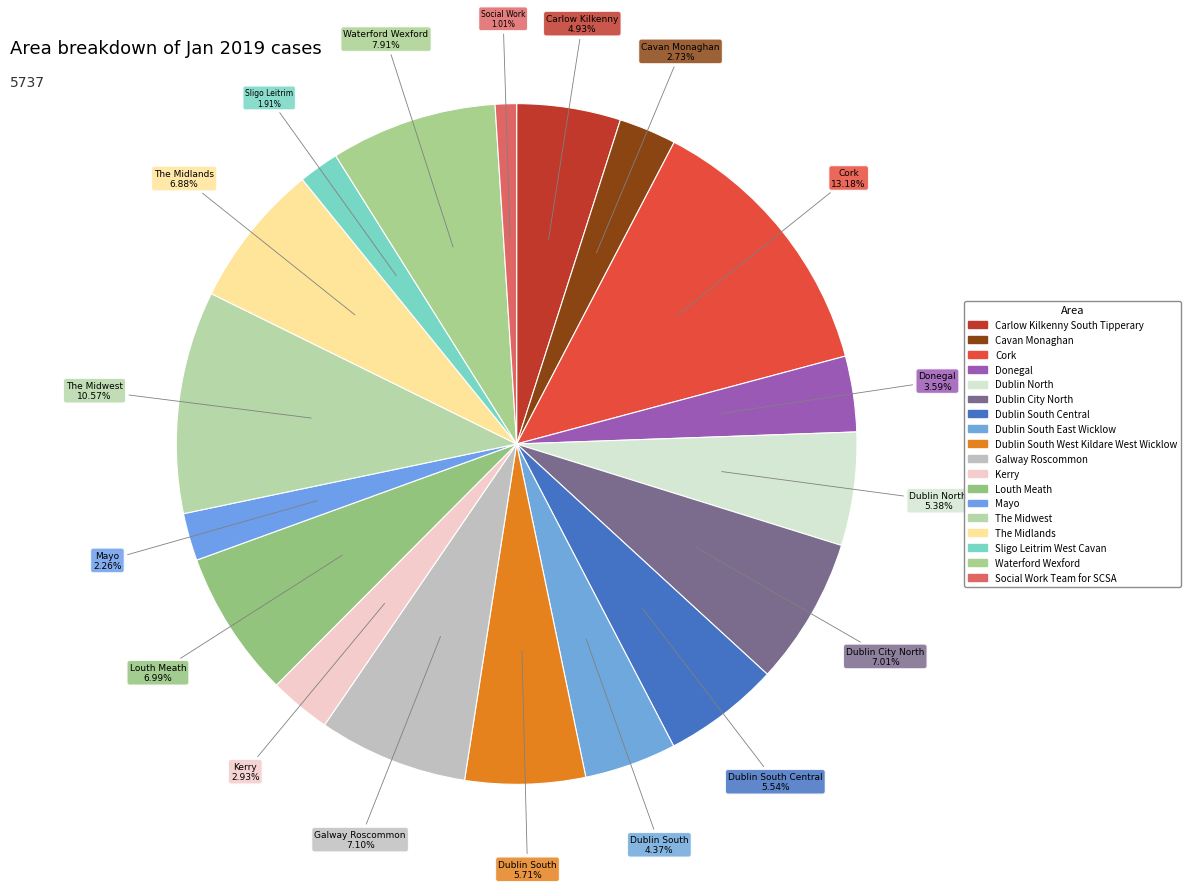

Rank the categories by value from lowest to highest.

Social Work Team for SCSA, Sligo Leitrim West Cavan, Mayo, Cavan Monaghan, Kerry, Donegal, Dublin South East Wicklow, Carlow Kilkenny South Tipperary, Dublin North, Dublin South Central, Dublin South West Kildare West Wicklow, The Midlands, Louth Meath, Dublin City North, Galway Roscommon, Waterford Wexford, The Midwest, Cork